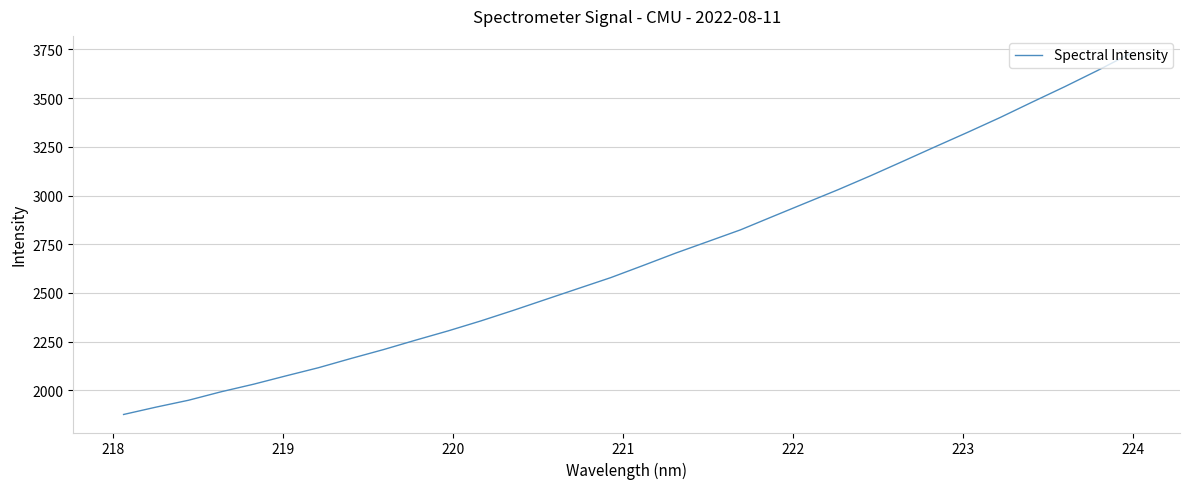

What is the maximum value shown in the chart?

3726.6